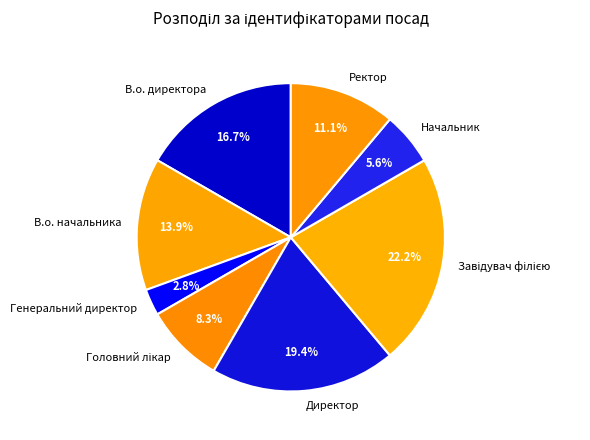

True or false: В.о. начальника accounts for 21% of the total.

False